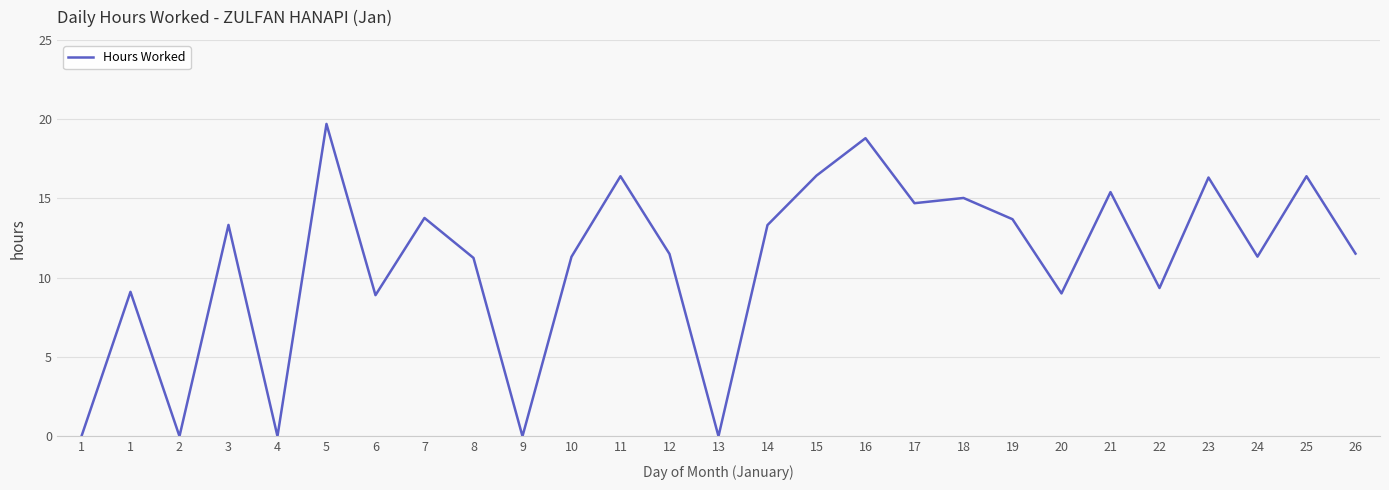

What is the approximate value at 19?

13.7